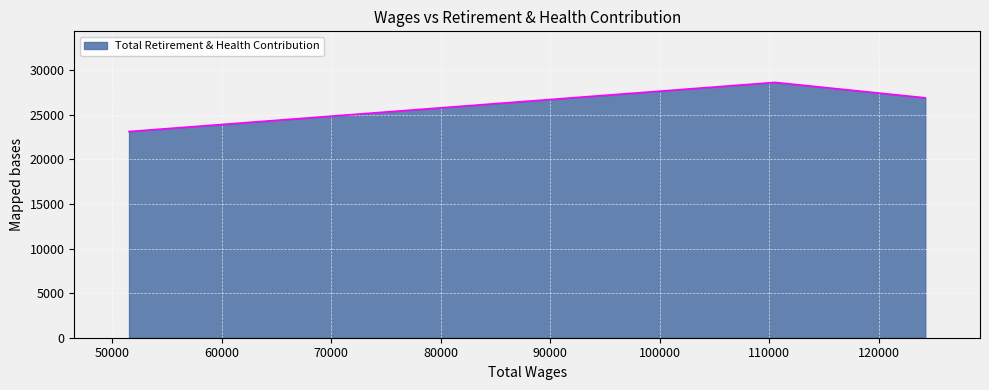

What is the smallest value displayed?

23117